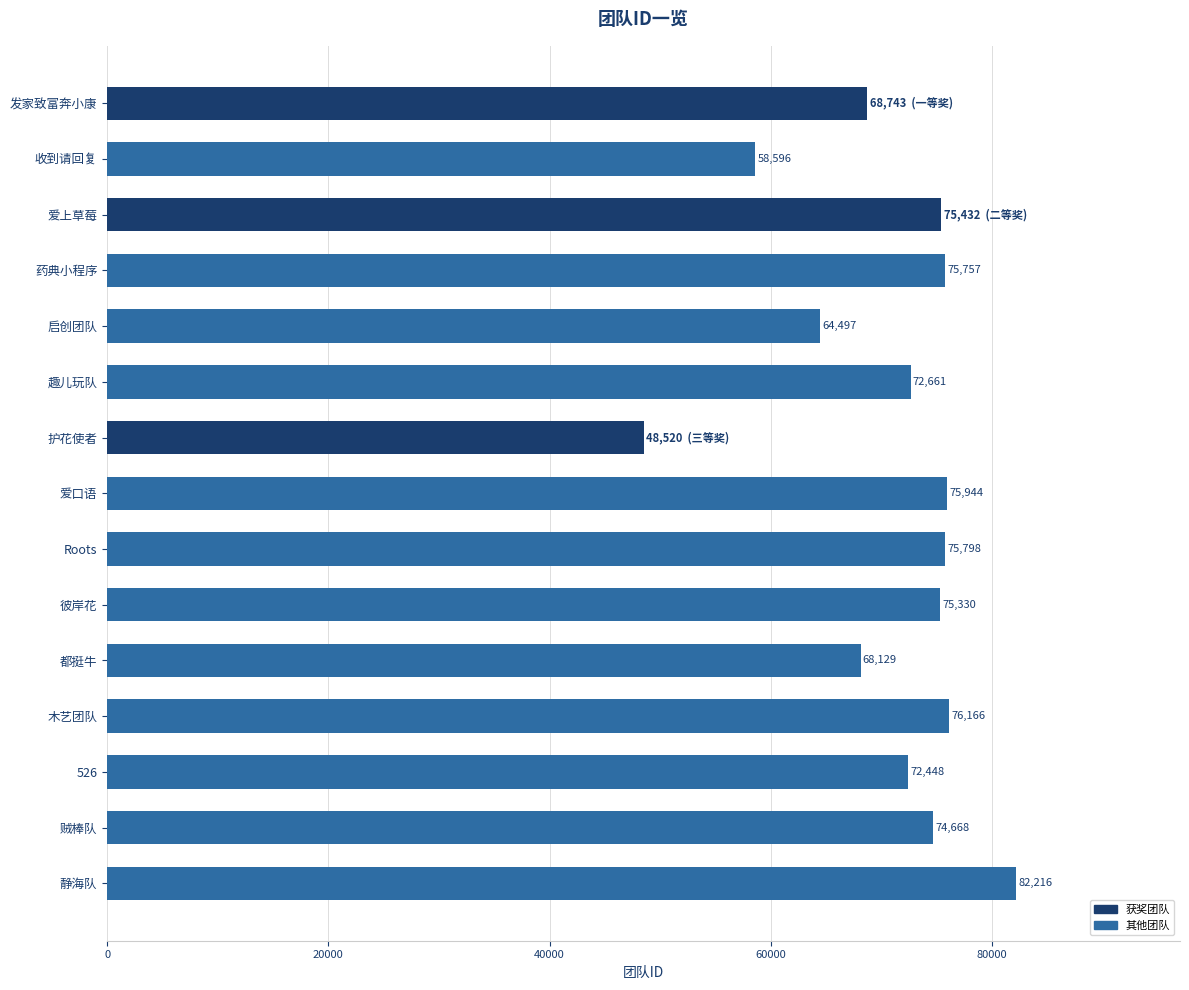

What is the change in value from 都挺牛 to 526?

+4319